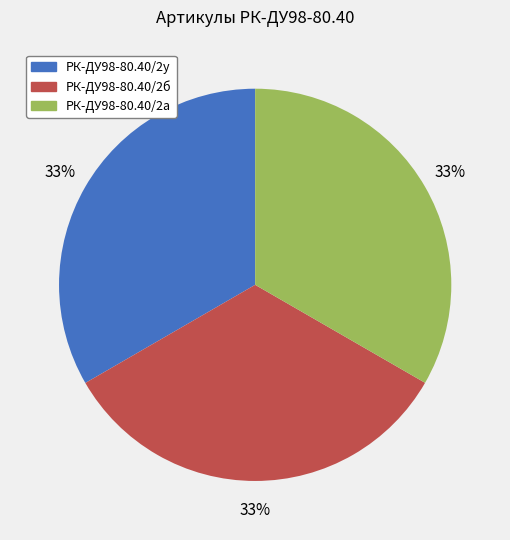

To the nearest percent, what is the average slice percentage?

33%